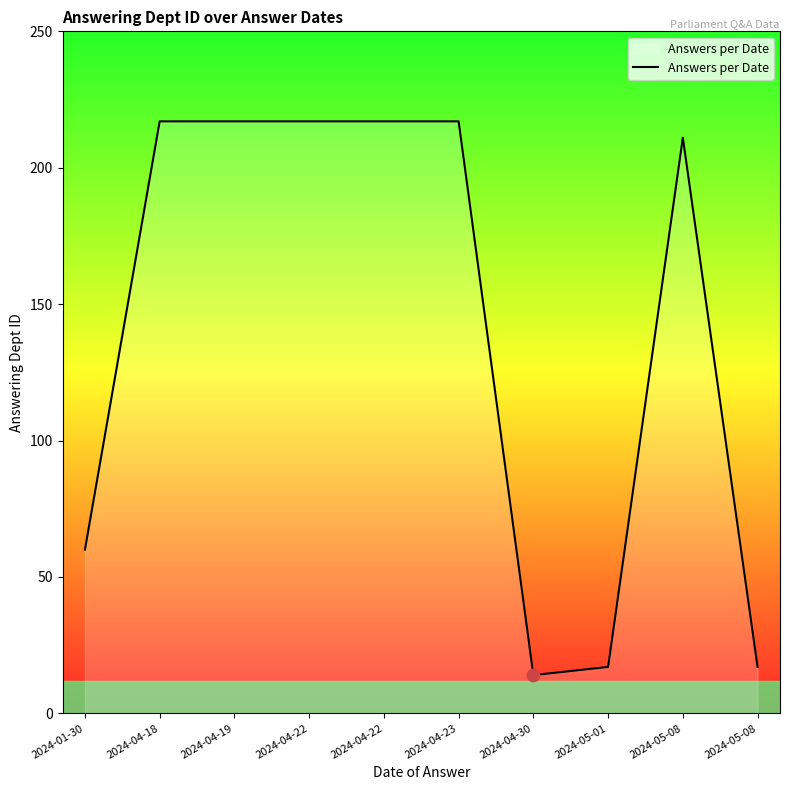

Between 2024-05-01 and 2024-04-23, which is larger?

2024-04-23